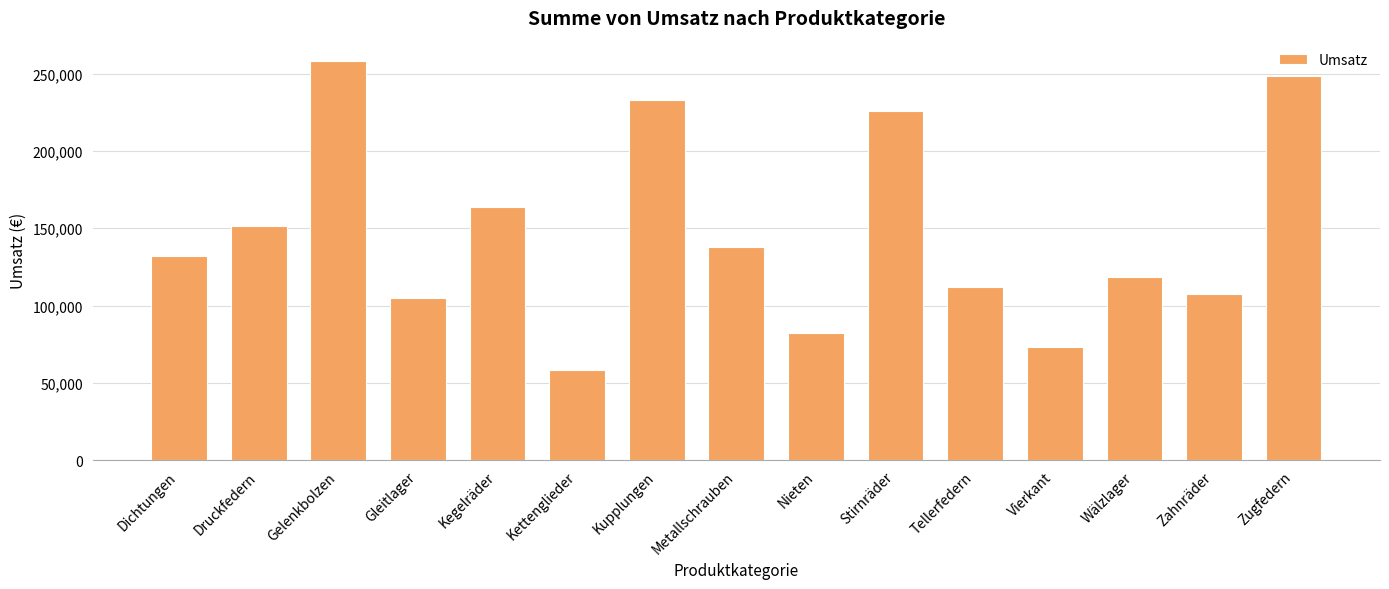

The value at Zahnräder is 107384.5. True or false?

True